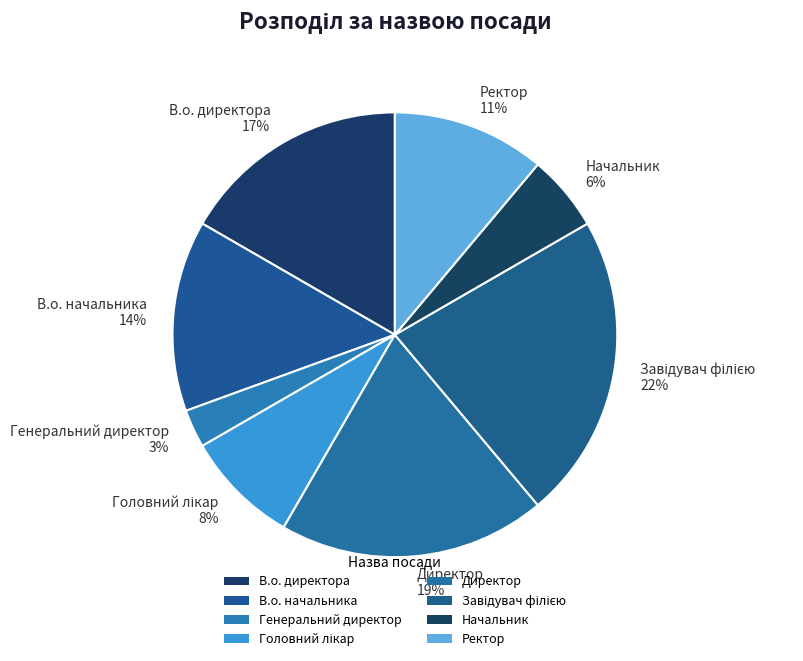

Does Директор account for over 50% of the chart?

No